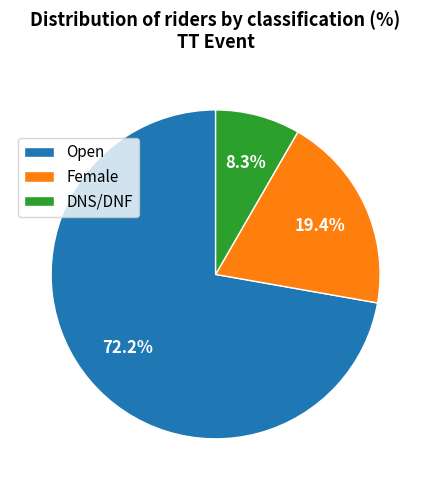

Which slice is the smallest?

DNS/DNF